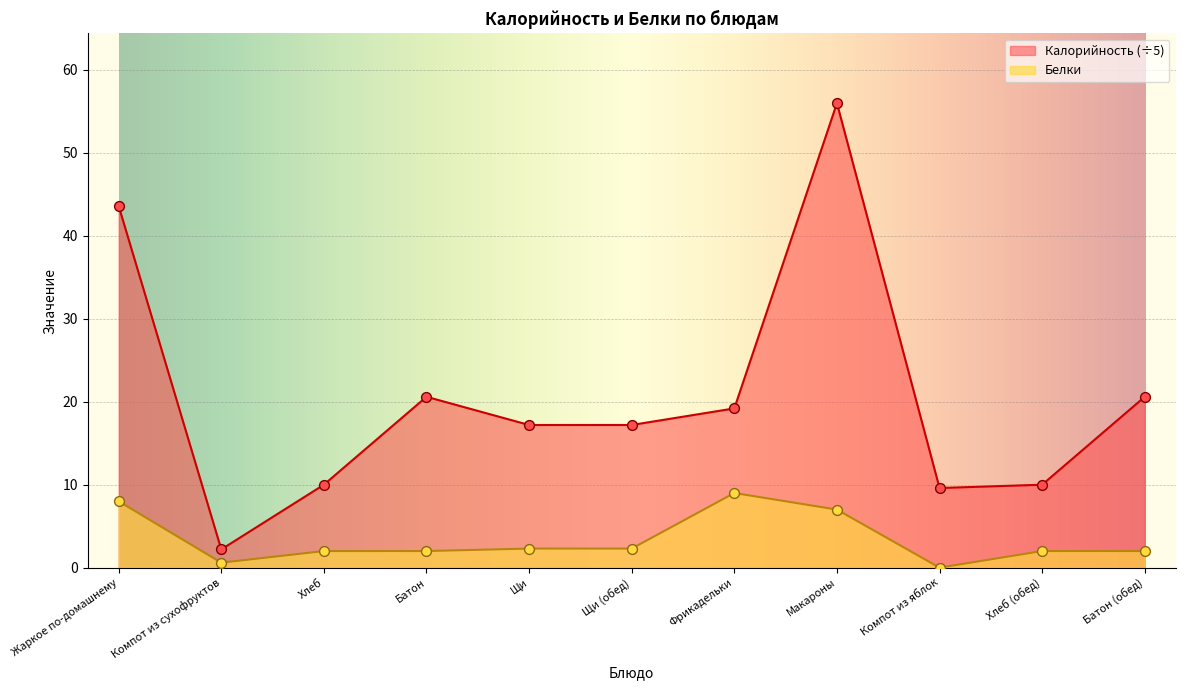

Which series contains the lowest Y value?

Белки